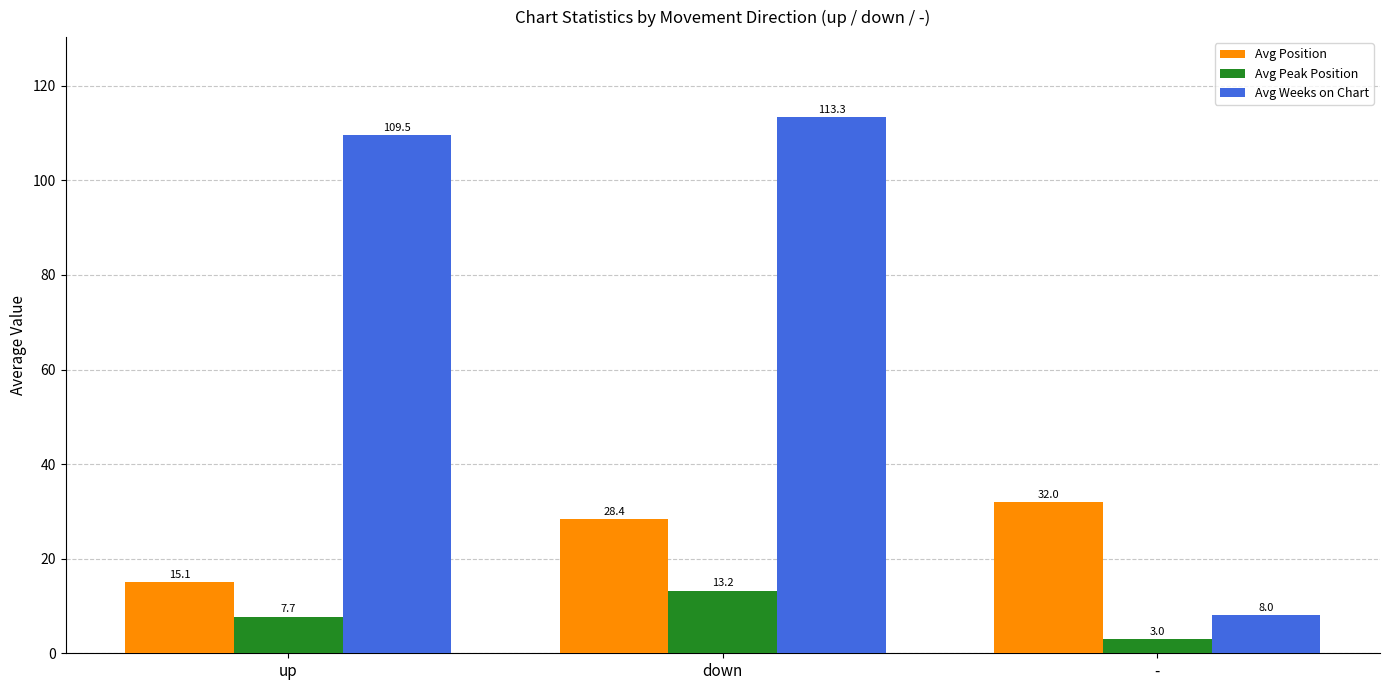

Rank the categories by Avg Peak Position value from lowest to highest.

-, up, down